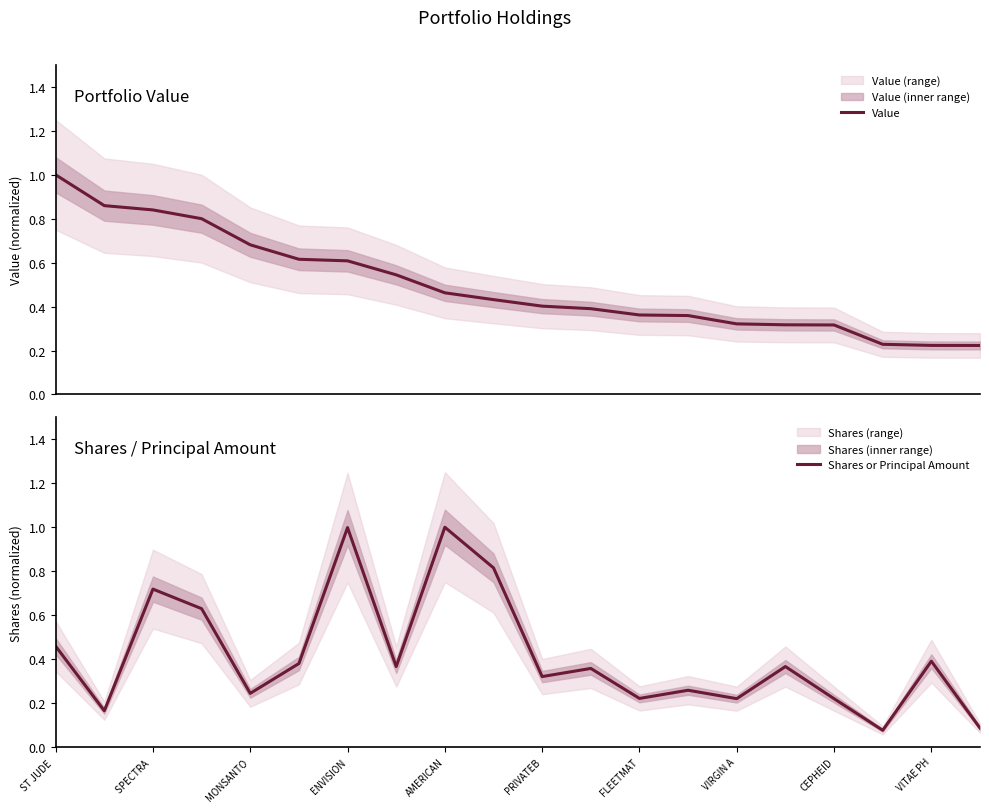

True or false: Value and Shares or Principal Amount intersect in this chart.

True